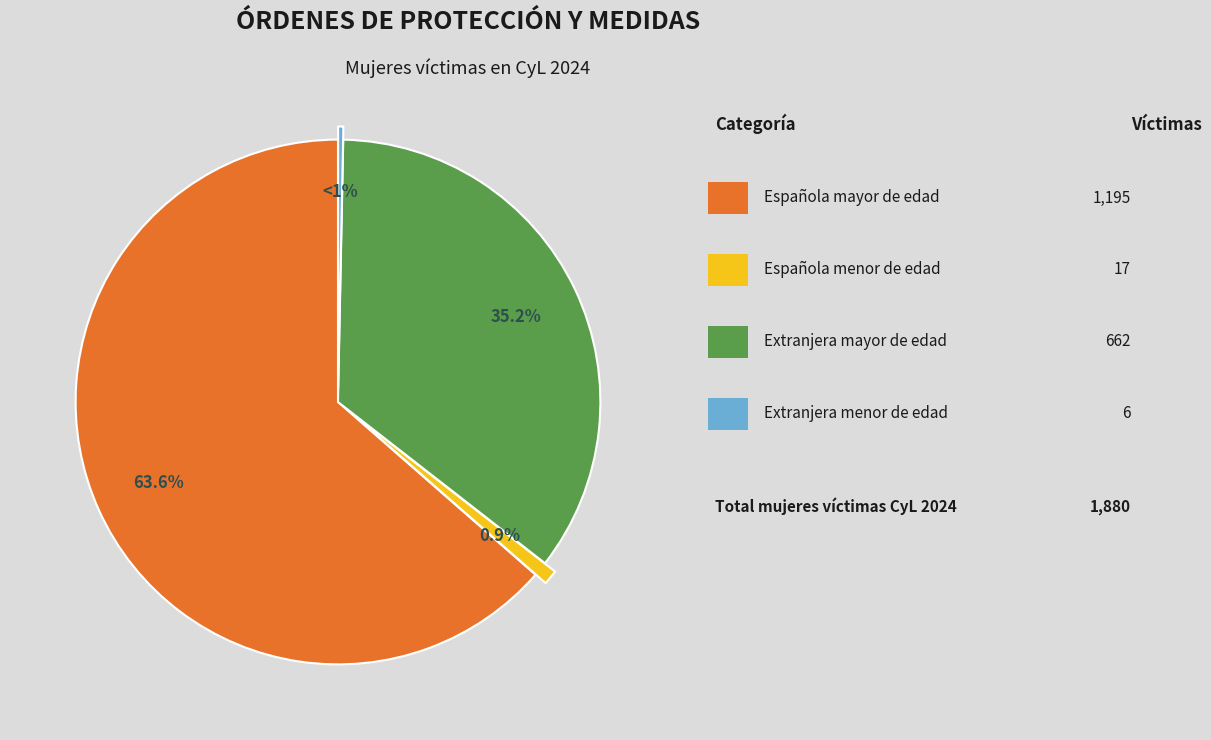

To the nearest percent, what is the difference between the largest and smallest slice percentages?

63%